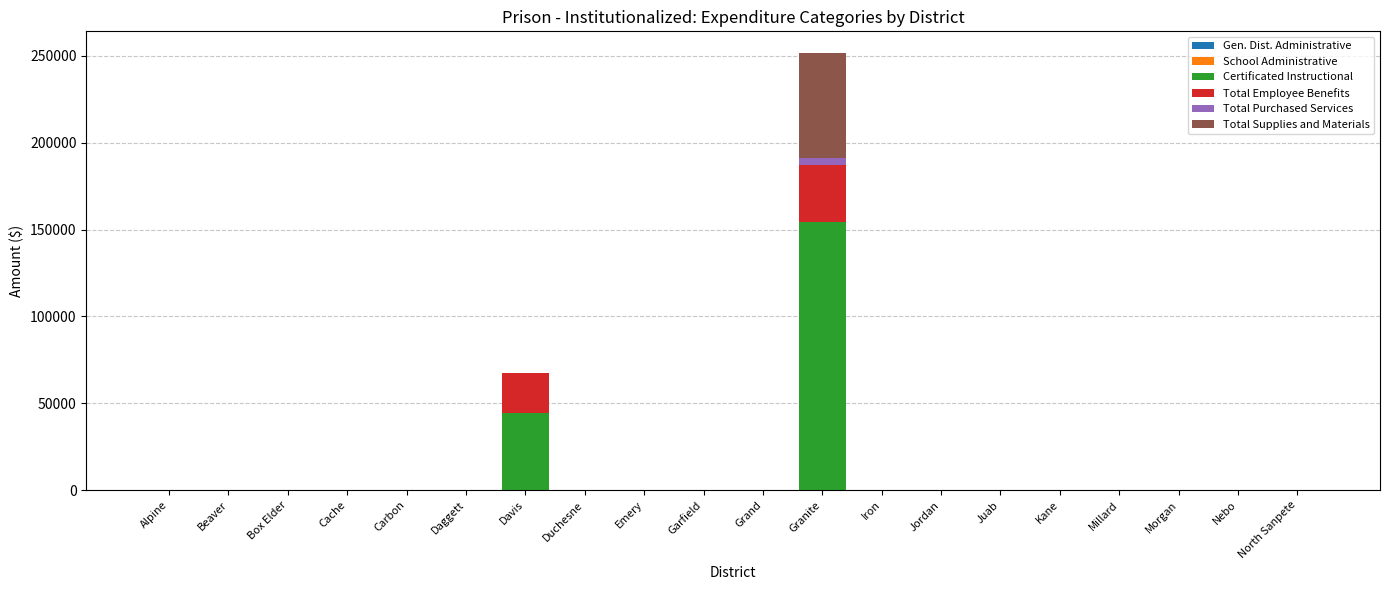

What is the highest value of the Certificated Instructional series?

154460.4